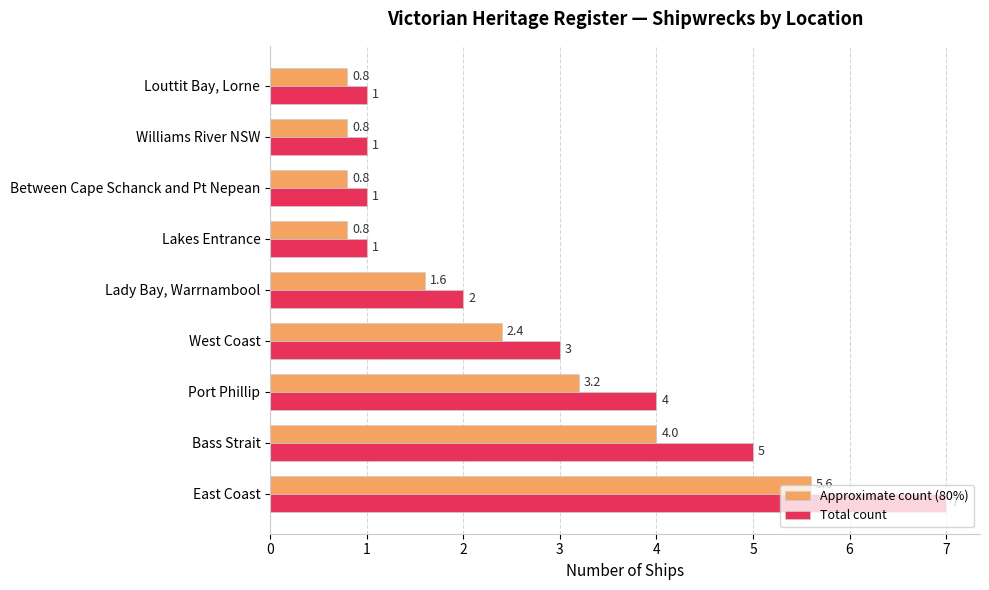

Which series has the widest spread of values?

Total count